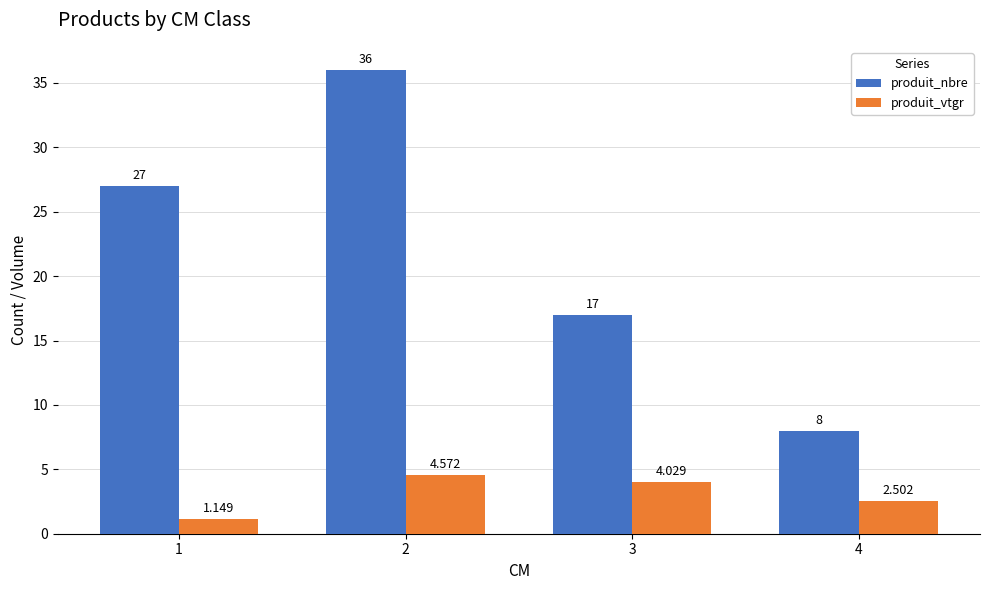

How many groups of bars are there?

4